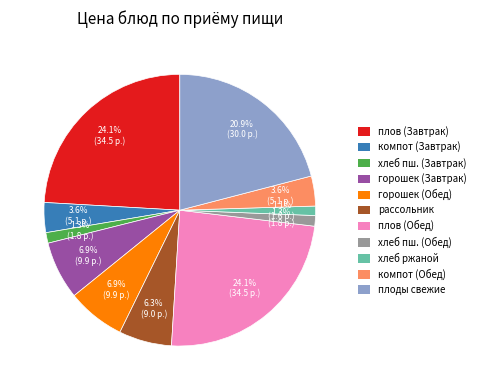

Is хлеб ржаной the majority of the pie?

No